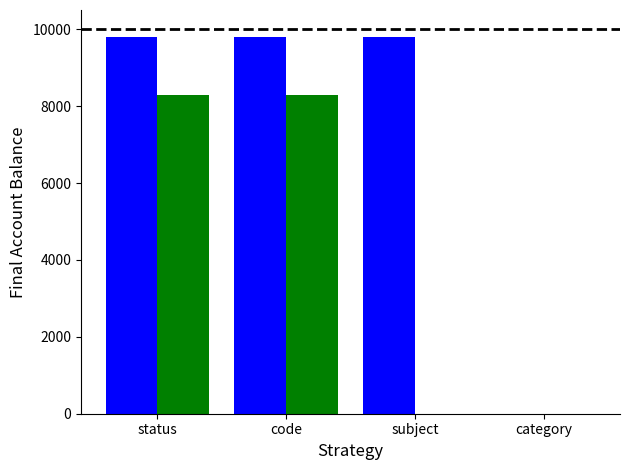

What is the total value across all series at subject?

9800